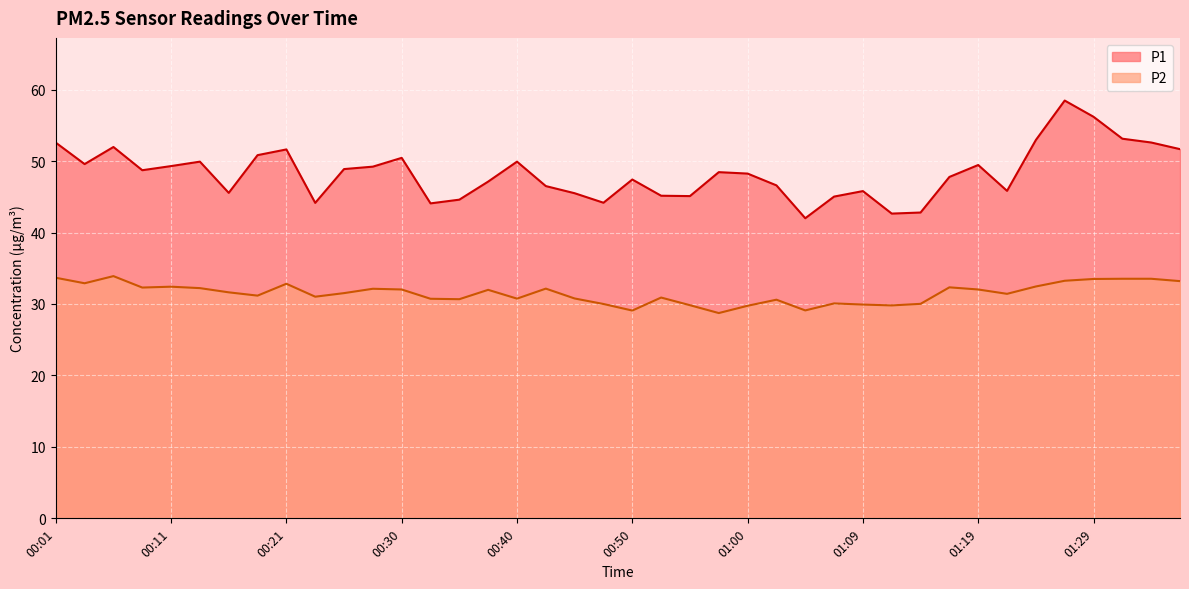

Reading right to left, what are all the values shown in this chart?

P1: 51.7	52.6	53.1	56.2	58.5	53.0	45.8	49.5	47.8	42.8	42.6	45.8	45.0	42.0	46.6	48.2	48.5	45.1	45.1	47.4	44.2	45.5	46.5	49.9	47.1	44.6	44.1	50.5	49.2	48.9	44.1	51.6	50.8	45.5	49.9	49.3	48.7	52.0	49.6	52.6
P2: 33.2	33.5	33.5	33.5	33.2	32.5	31.4	32.0	32.3	30.0	29.8	29.9	30.1	29.1	30.6	29.8	28.7	29.8	30.9	29.1	30.0	30.8	32.1	30.8	32.0	30.7	30.7	32.0	32.1	31.5	31.0	32.8	31.2	31.6	32.2	32.4	32.3	33.9	32.9	33.7